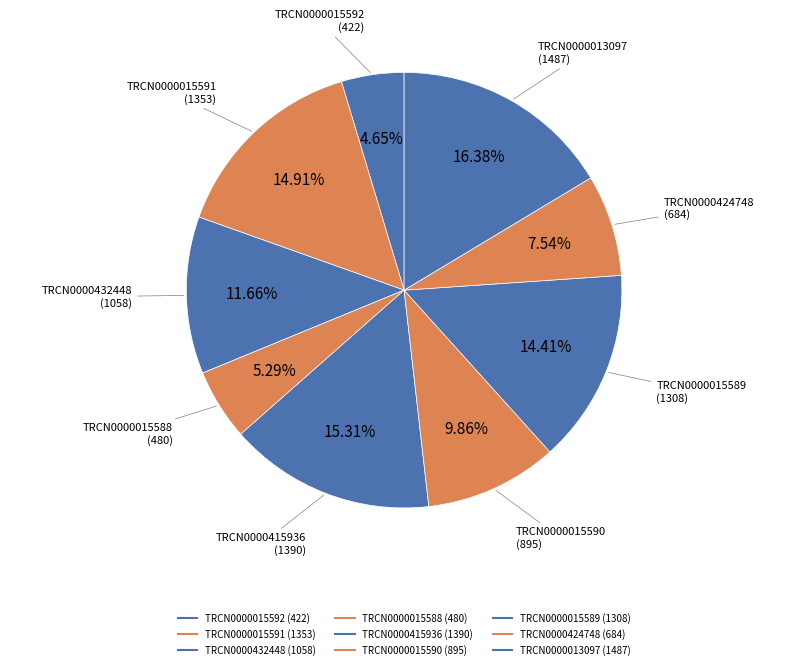

What is the smallest slice in the pie chart?

TRCN0000015592